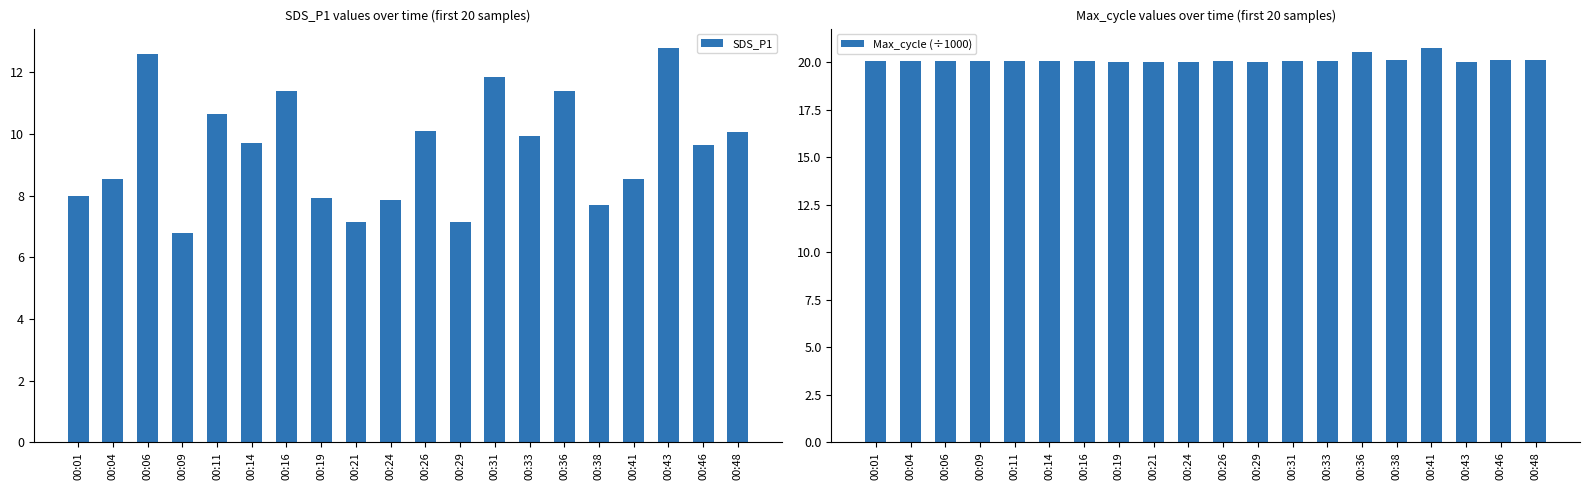

What is the value of the SDS_P1 bar at the 11th from the left?

10.1